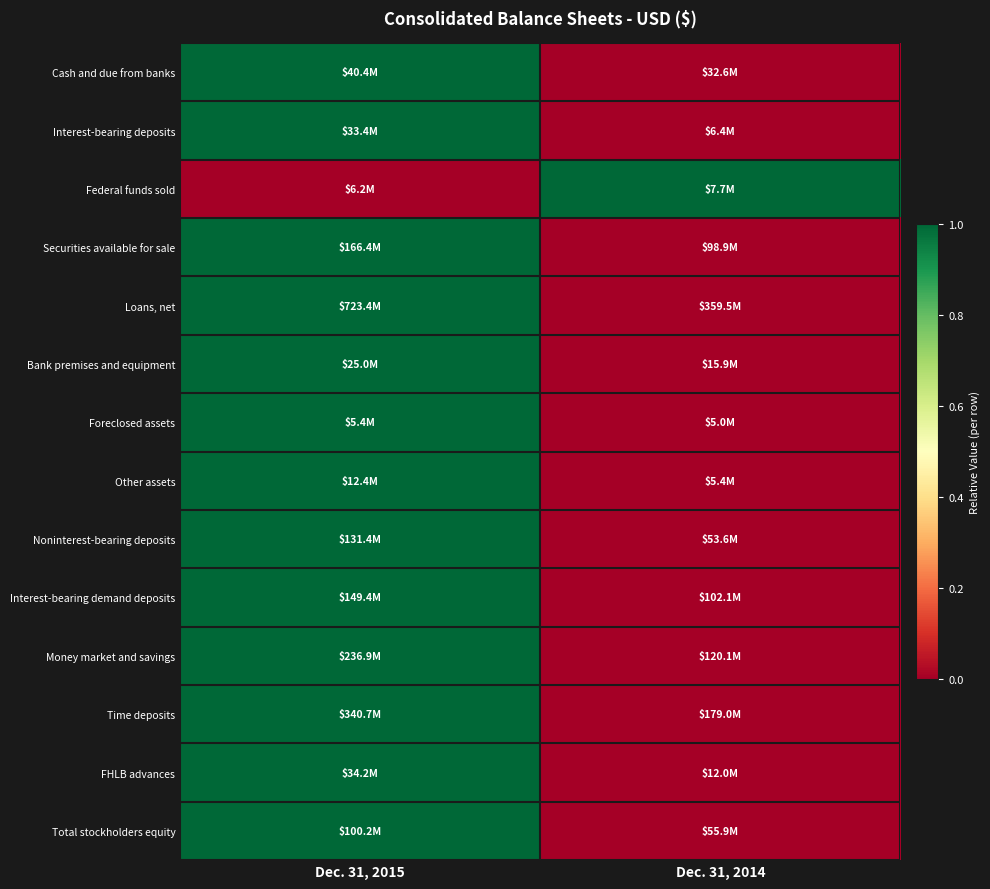

Reading left to right, extract all data points from this chart.

Cash and due from banks: Dec. 31, 2015=1	Dec. 31, 2014=0
Interest-bearing deposits: Dec. 31, 2015=1	Dec. 31, 2014=0
Federal funds sold: Dec. 31, 2015=0	Dec. 31, 2014=1
Securities available for sale: Dec. 31, 2015=1	Dec. 31, 2014=0
Loans, net: Dec. 31, 2015=1	Dec. 31, 2014=0
Bank premises and equipment: Dec. 31, 2015=1	Dec. 31, 2014=0
Foreclosed assets: Dec. 31, 2015=1	Dec. 31, 2014=0
Other assets: Dec. 31, 2015=1	Dec. 31, 2014=0
Noninterest-bearing deposits: Dec. 31, 2015=1	Dec. 31, 2014=0
Interest-bearing demand deposits: Dec. 31, 2015=1	Dec. 31, 2014=0
Money market and savings: Dec. 31, 2015=1	Dec. 31, 2014=0
Time deposits: Dec. 31, 2015=1	Dec. 31, 2014=0
FHLB advances: Dec. 31, 2015=1	Dec. 31, 2014=0
Total stockholders equity: Dec. 31, 2015=1	Dec. 31, 2014=0